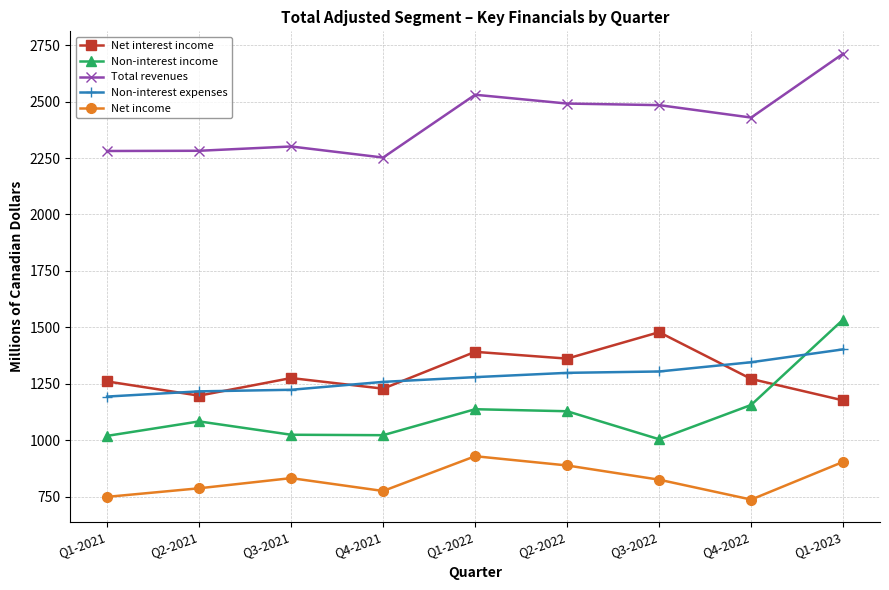

Rank the series at Q1-2023 from lowest to highest value.

Net income, Net interest income, Non-interest expenses, Non-interest income, Total revenues